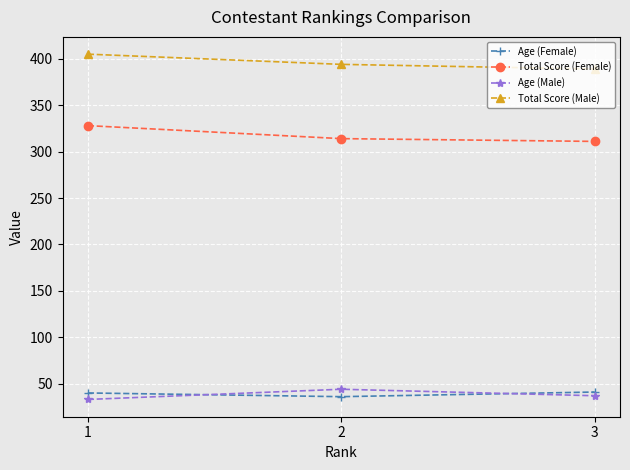

How many lines are shown in the chart?

4